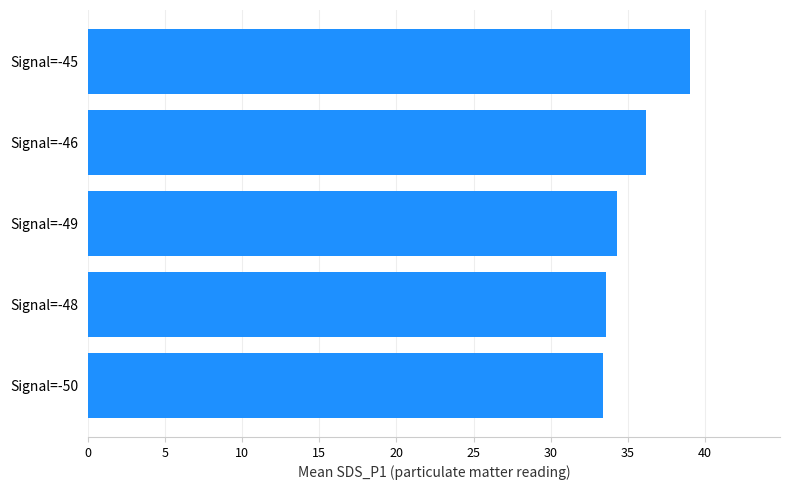

The value at Signal=-48 is 56.3. True or false?

False